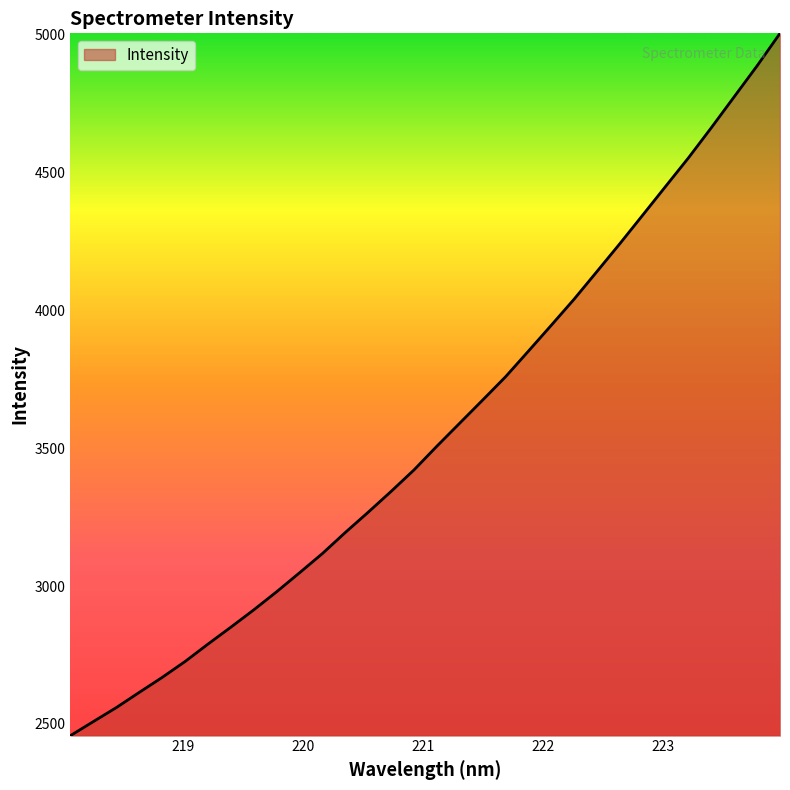

What is the smallest value displayed?

2457.4